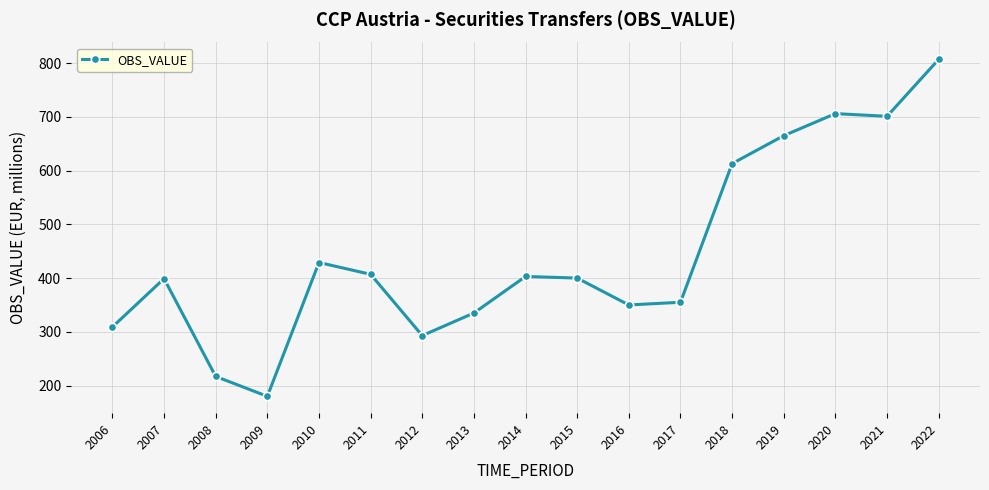

Where is the first local maximum?

2007